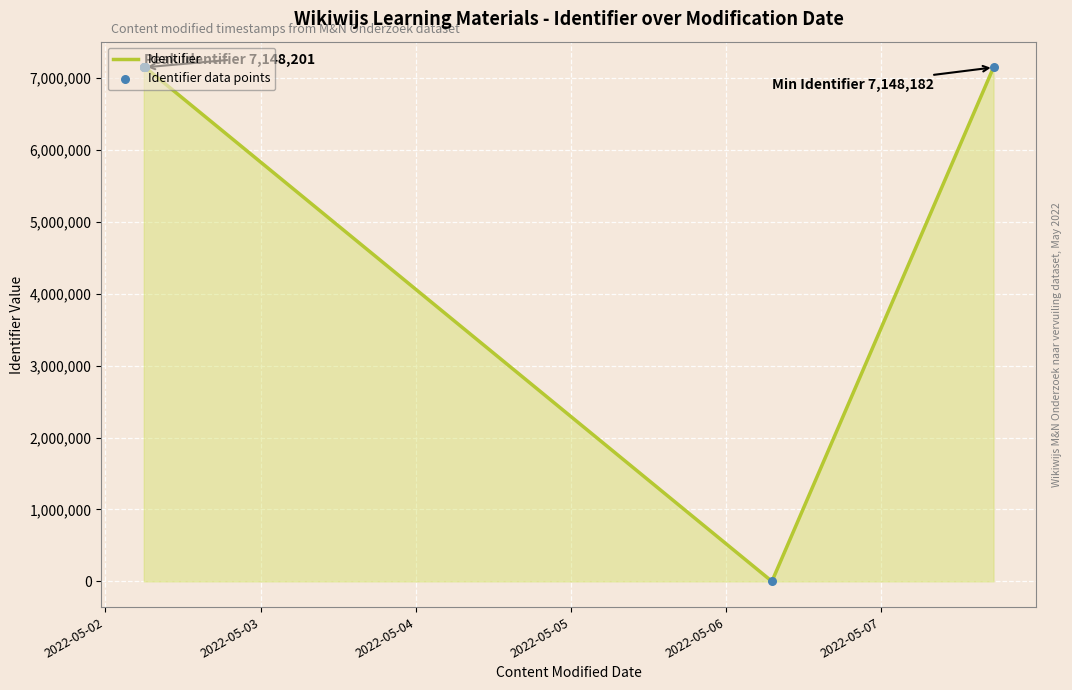

What is the difference between the maximum and minimum values?

7148201